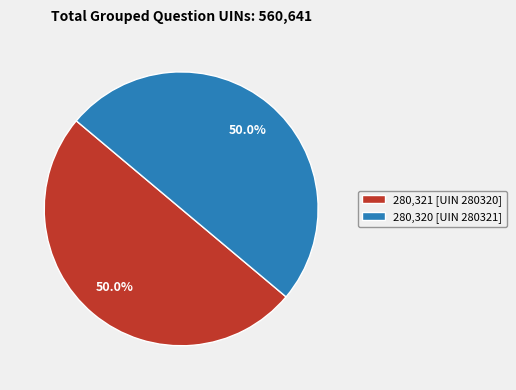

What is the ratio of the value at 280,320 [UIN 280321] to the value at 280,321 [UIN 280320]?

1.0